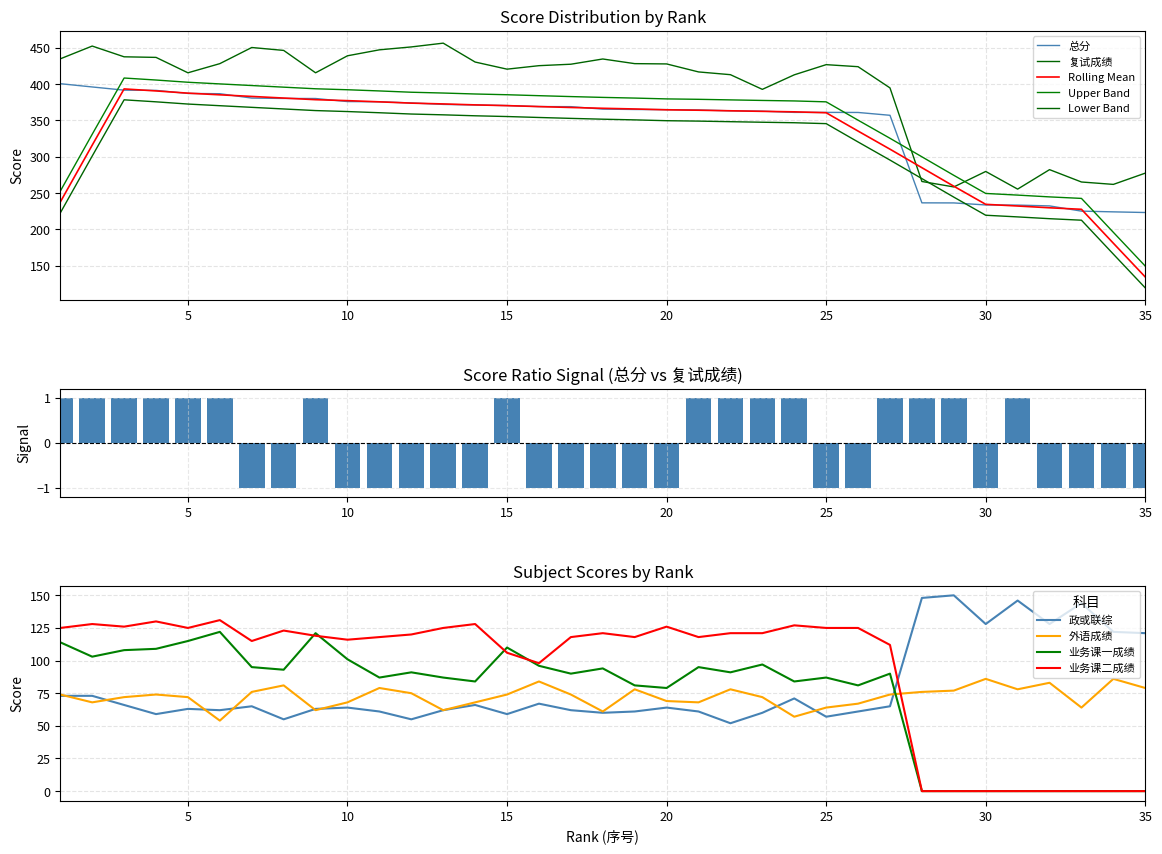

True or false: 外语成绩 has a value of 74.0 at 4.

True